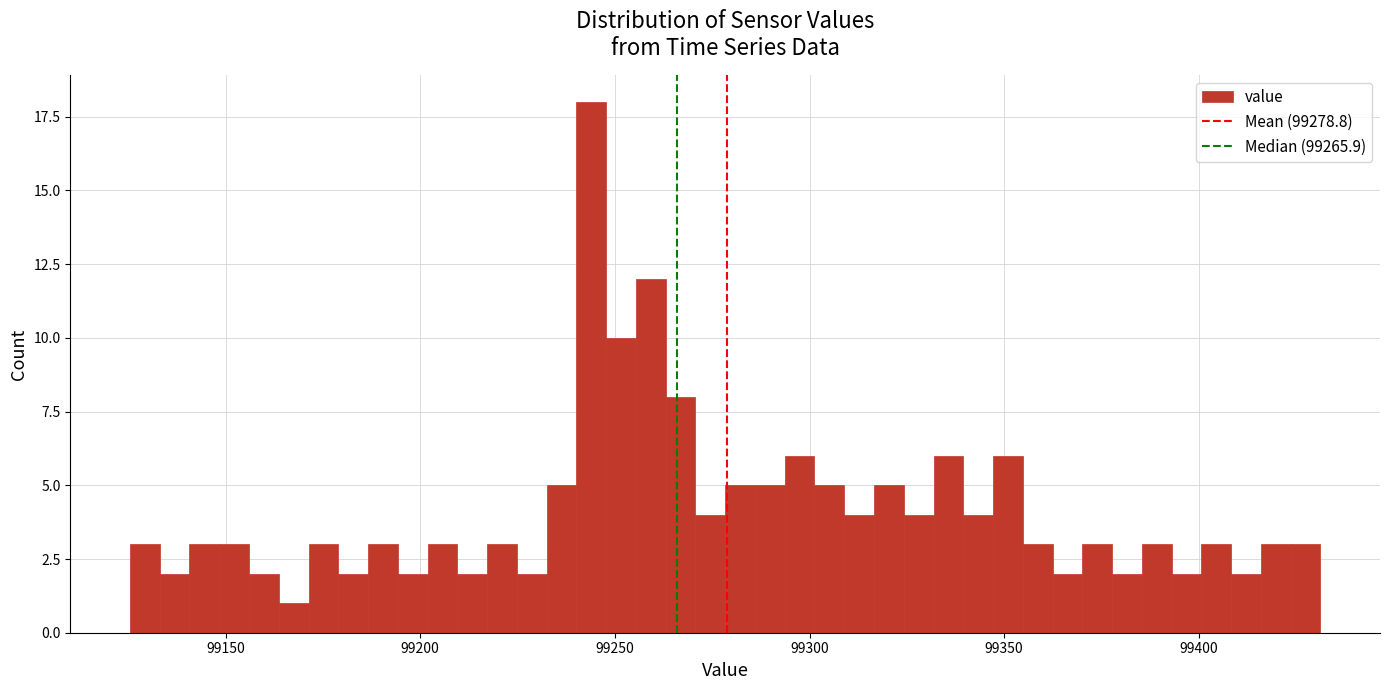

Around what value on the x-axis is the tallest bar? Give the approximate position of its centre, as read against the axis.

99245